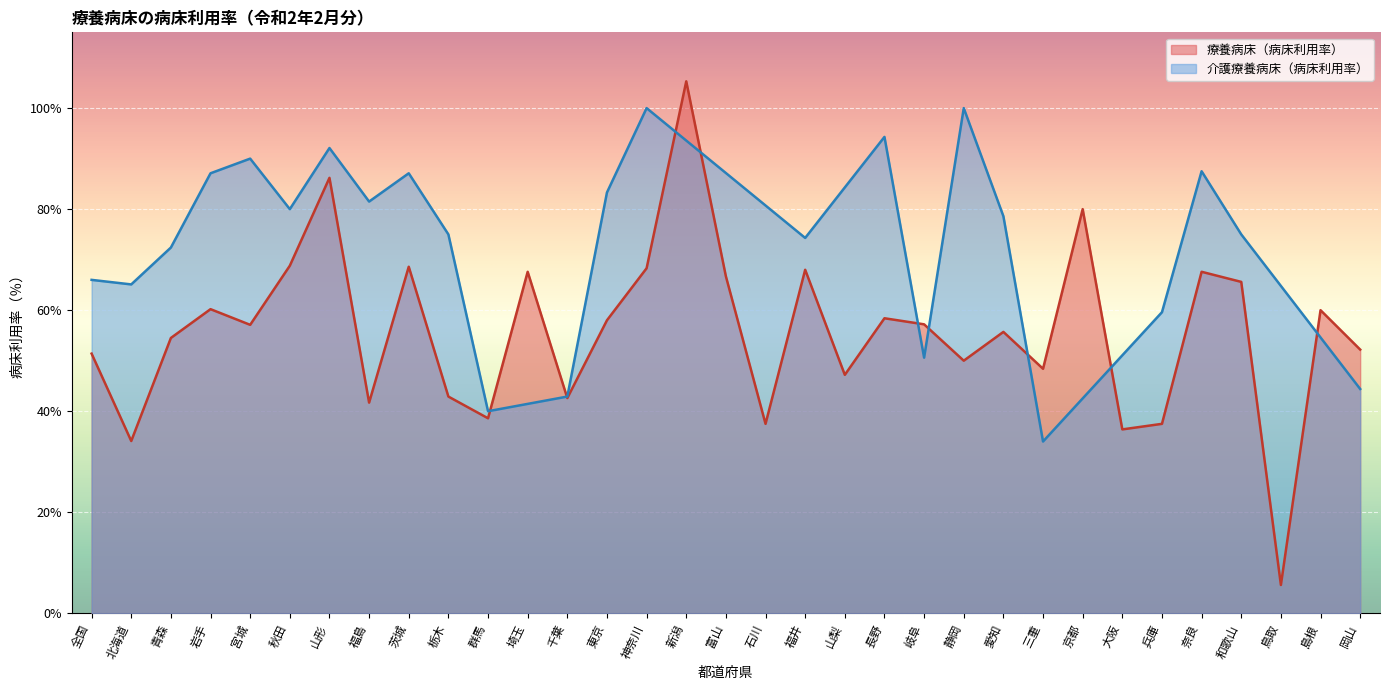

What is the maximum value shown in the chart?

105.3